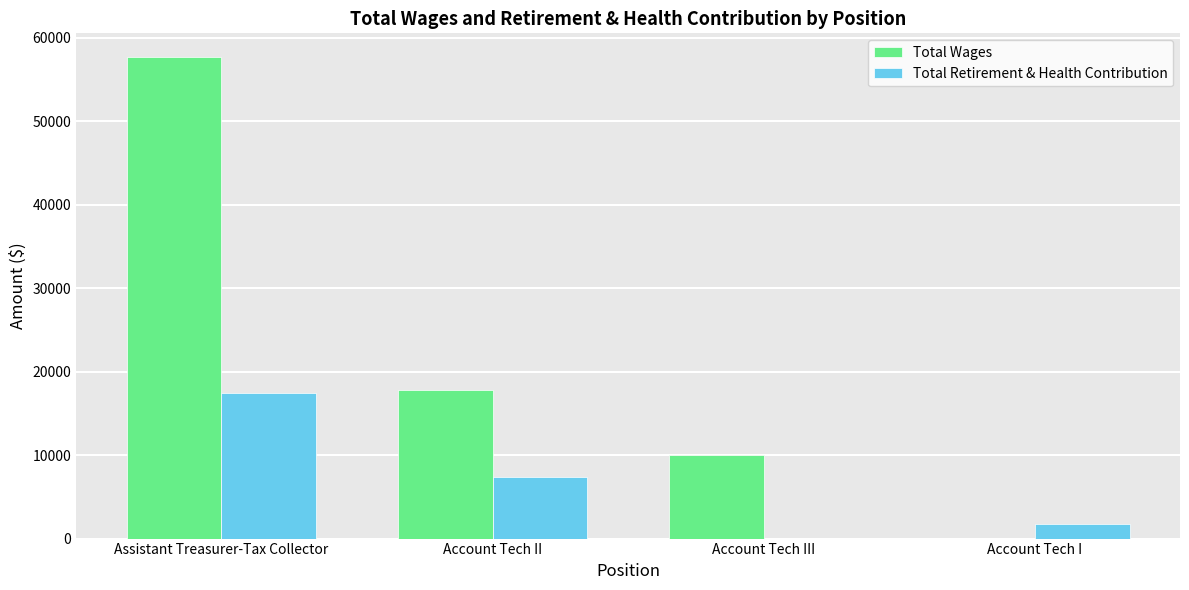

Are the bars grouped side by side (vs. stacked)?

Yes